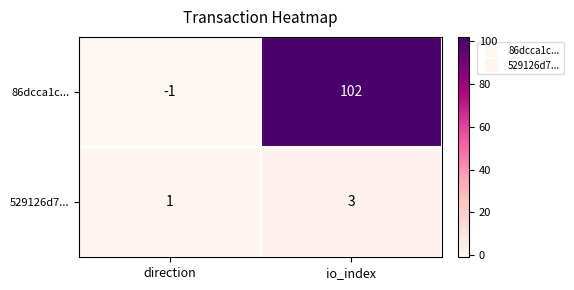

Which series has the largest total across all categories?

86dcca1c...